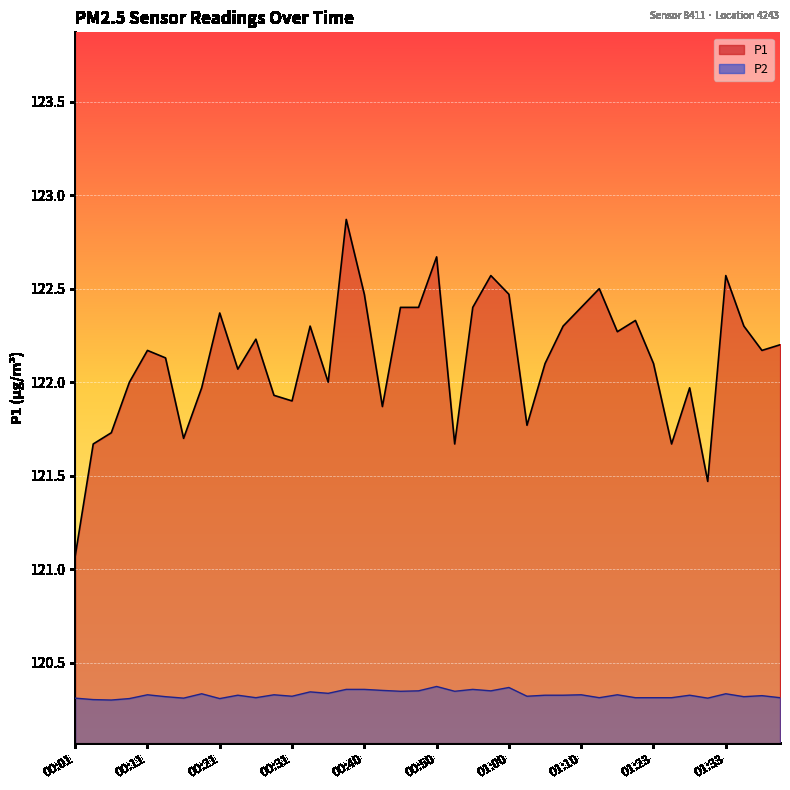

What is the difference between the second highest and second lowest values in the P1 series?

1.2